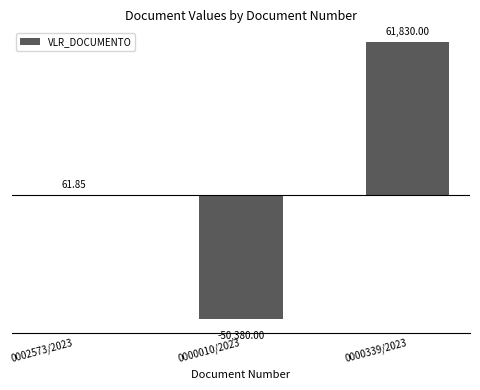

Which has a higher value, 0000339/2023 or 0000010/2023?

0000339/2023